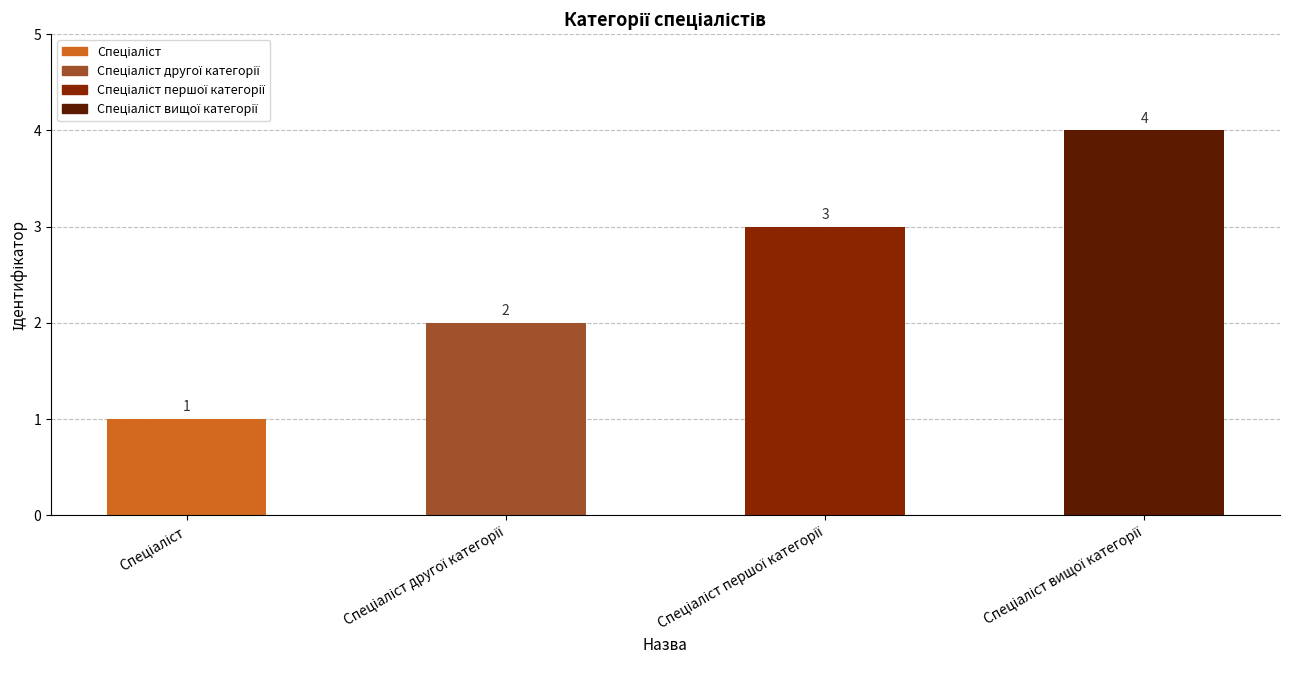

Does the chart contain stacked bars?

No